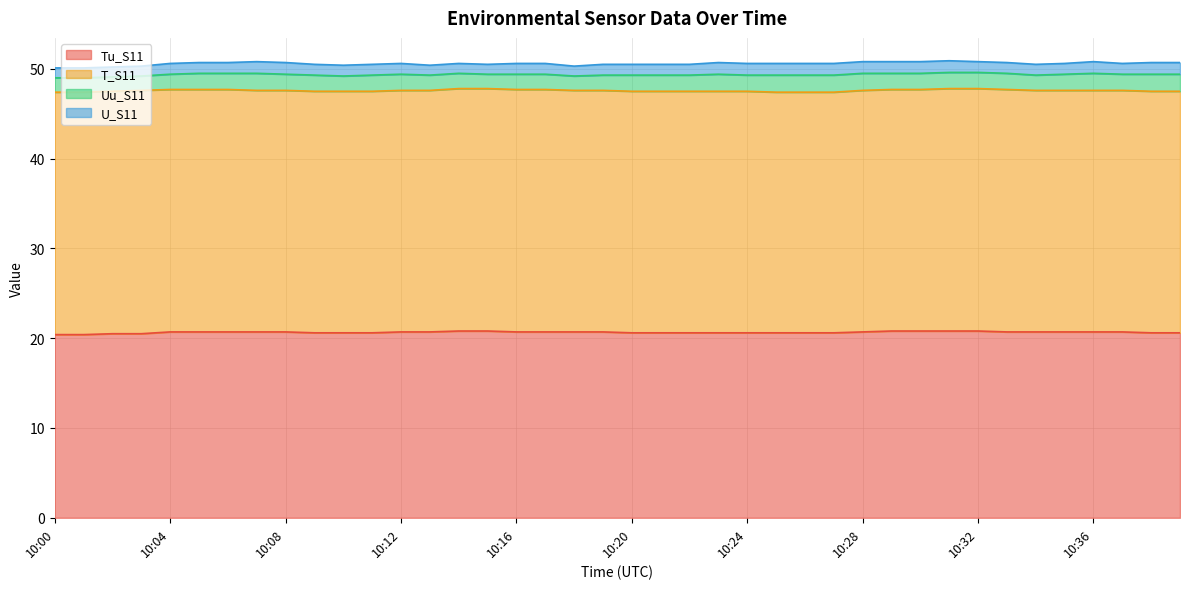

What is the value of the T_S11 point at the 18th from the left?

27.0